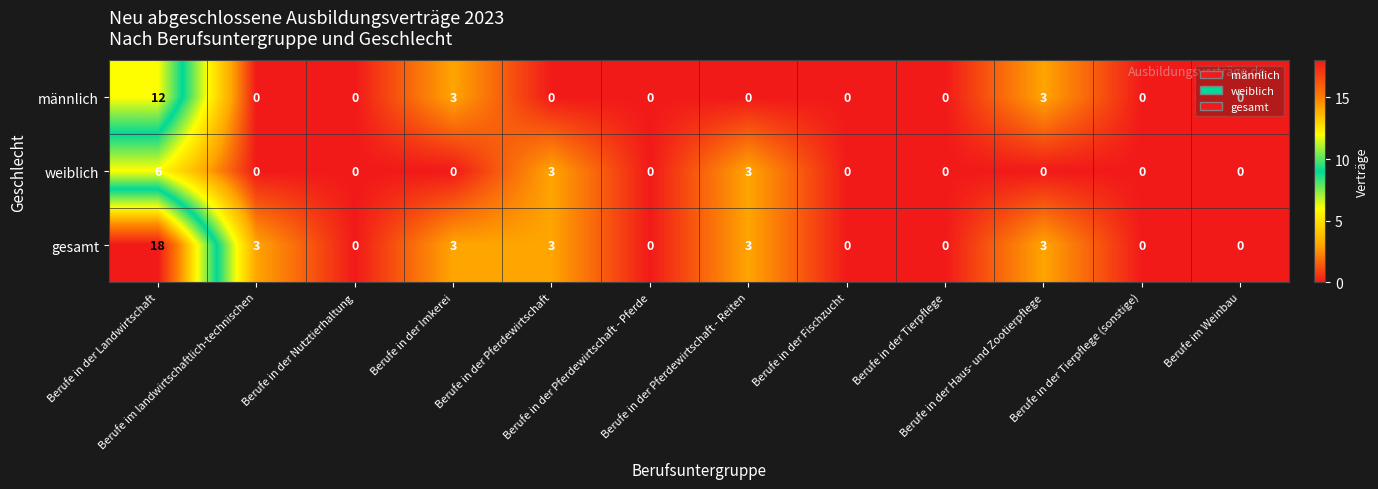

What is the difference between the maximum and minimum values in the männlich series?

12